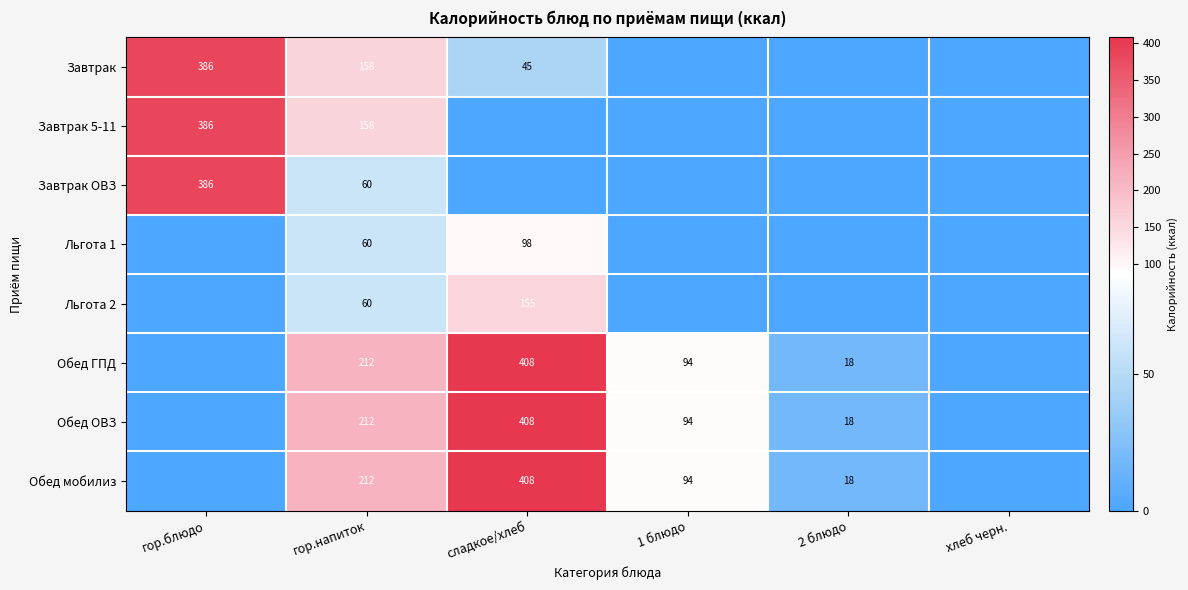

At which category is the sum across all series the highest?

сладкое/хлеб